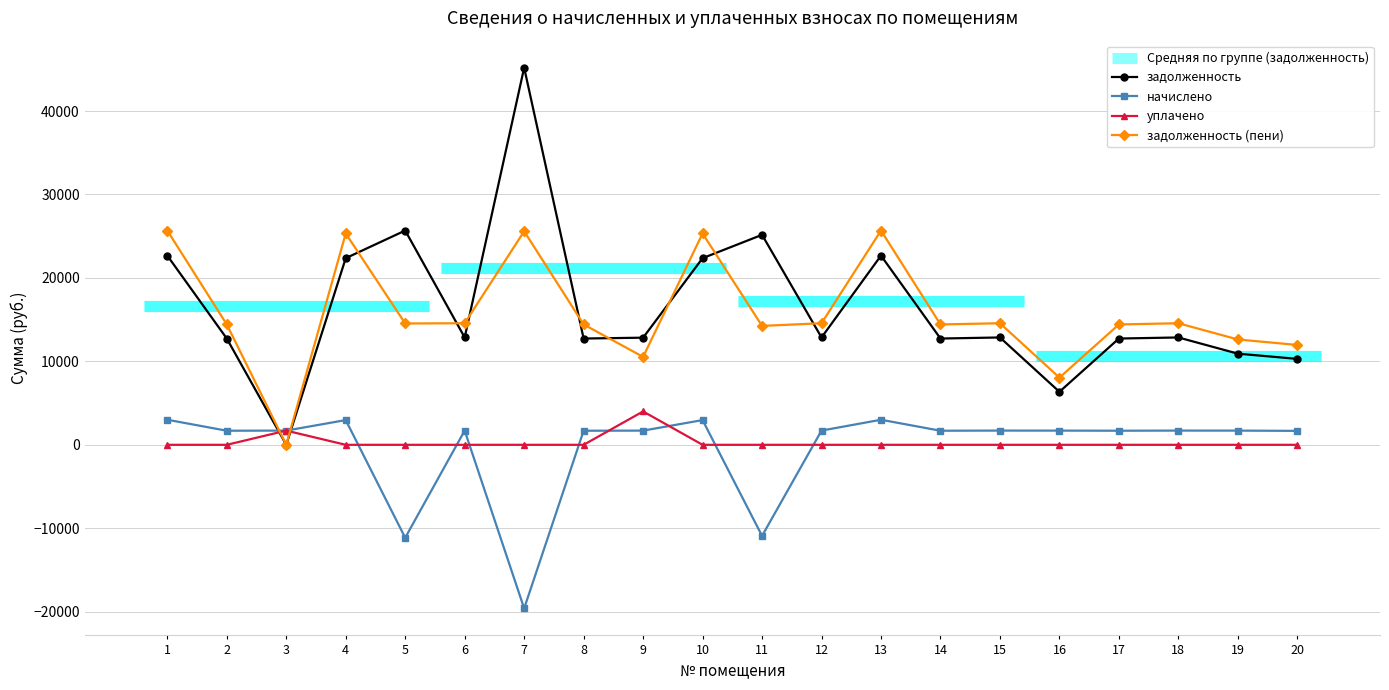

How many values in начислено are below zero?

3